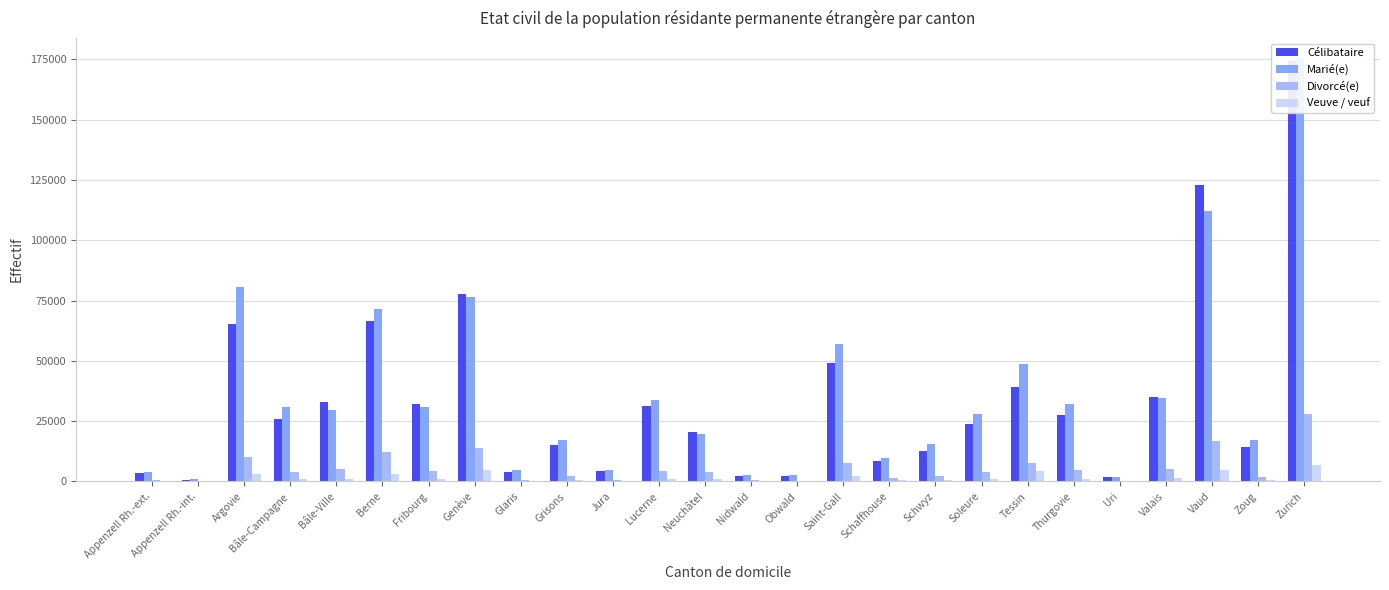

Rank the series at Schwyz from lowest to highest value.

Veuve / veuf, Divorcé(e), Célibataire, Marié(e)